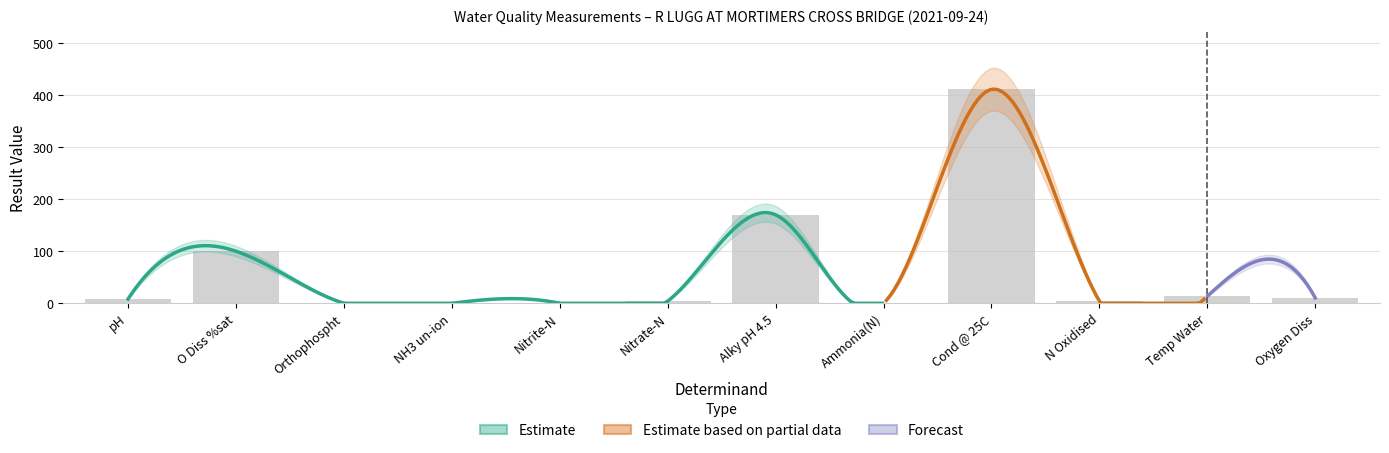

Are the bars horizontal?

No